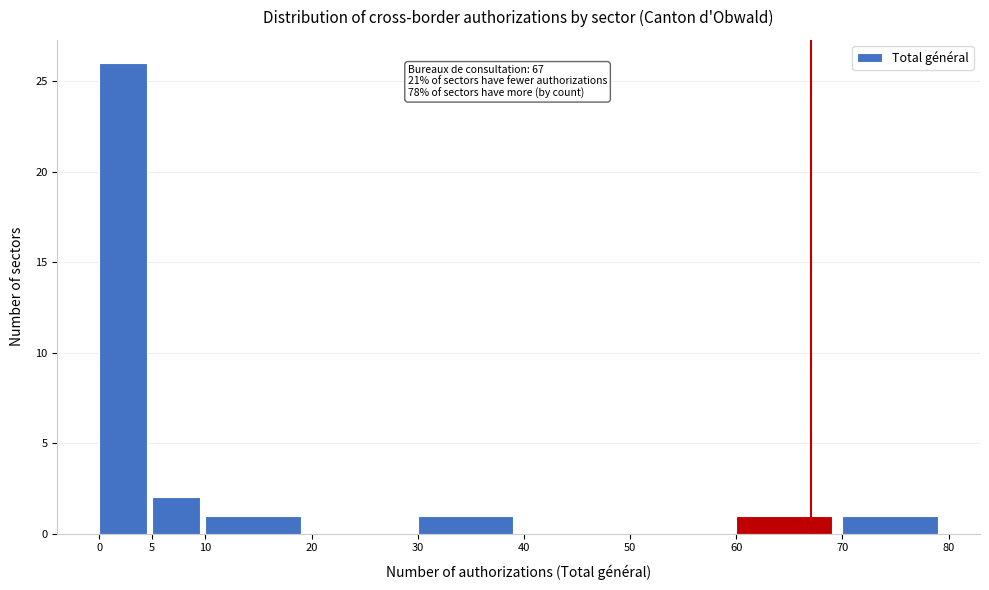

Which range on the x-axis has the tallest bar?

0 to 5